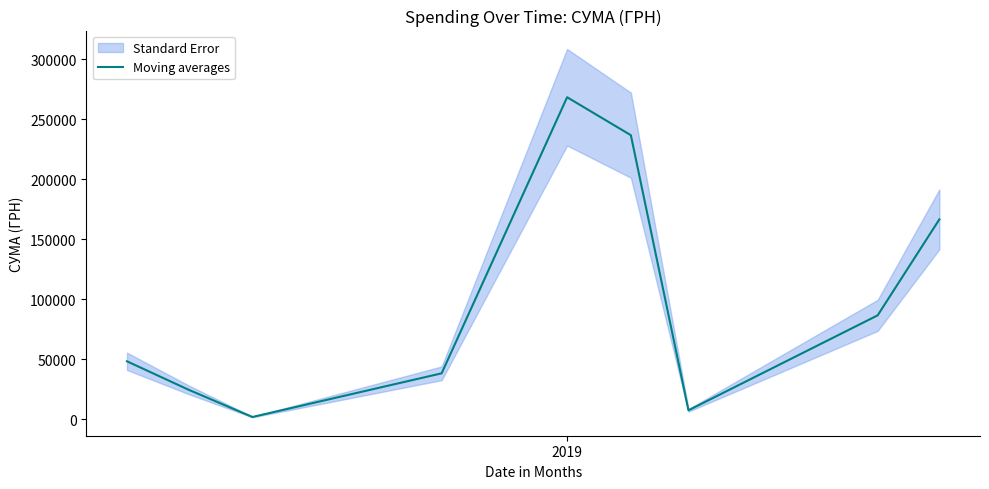

The value at 7 is 34938.9. True or false?

False